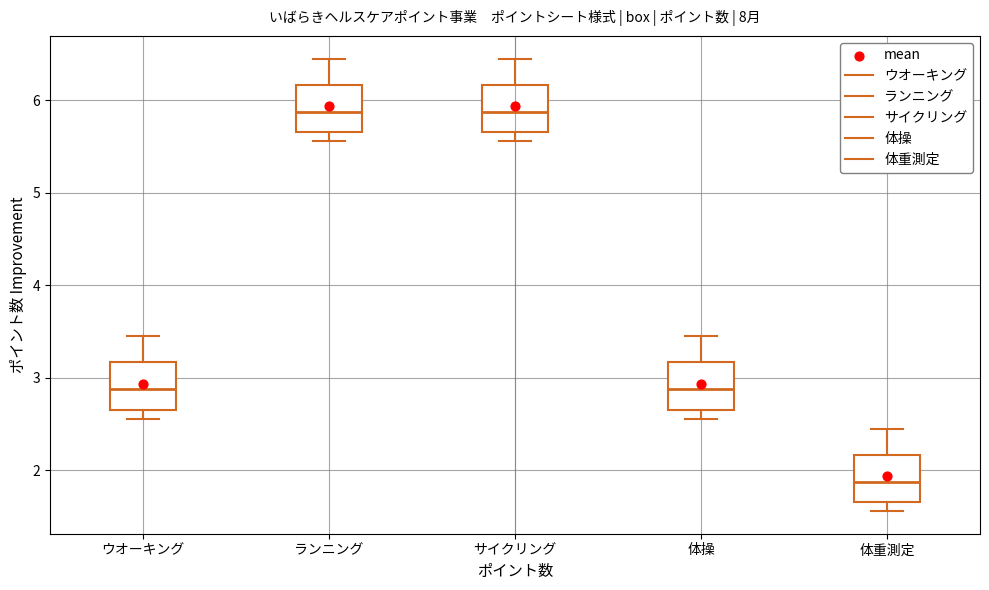

Reading left to right, read every box against the y-axis: the position of its median line, the range the box covers, and the ends of its whiskers. The values are not printed on the chart, so give them approximately, as read against the axis.

ウオーキング: median 2.9, box 2.7 to 3.2, whiskers 2.6 to 3.5
ランニング: median 5.9, box 5.7 to 6.2, whiskers 5.6 to 6.5
サイクリング: median 5.9, box 5.7 to 6.2, whiskers 5.6 to 6.5
体操: median 2.9, box 2.7 to 3.2, whiskers 2.6 to 3.5
体重測定: median 1.9, box 1.7 to 2.2, whiskers 1.6 to 2.5